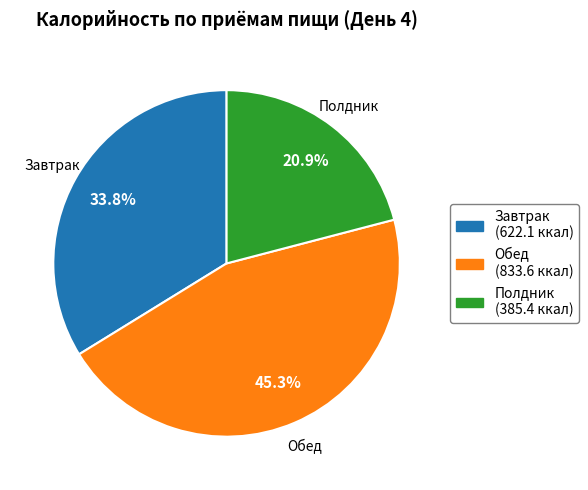

To the nearest percent, what is the average slice percentage?

33%